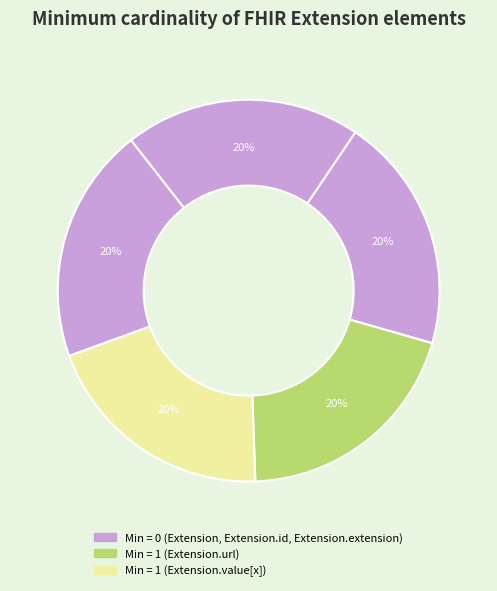

Rank the categories by value from highest to lowest.

Extension.url, Extension.value[x], Extension, Extension.id, Extension.extension